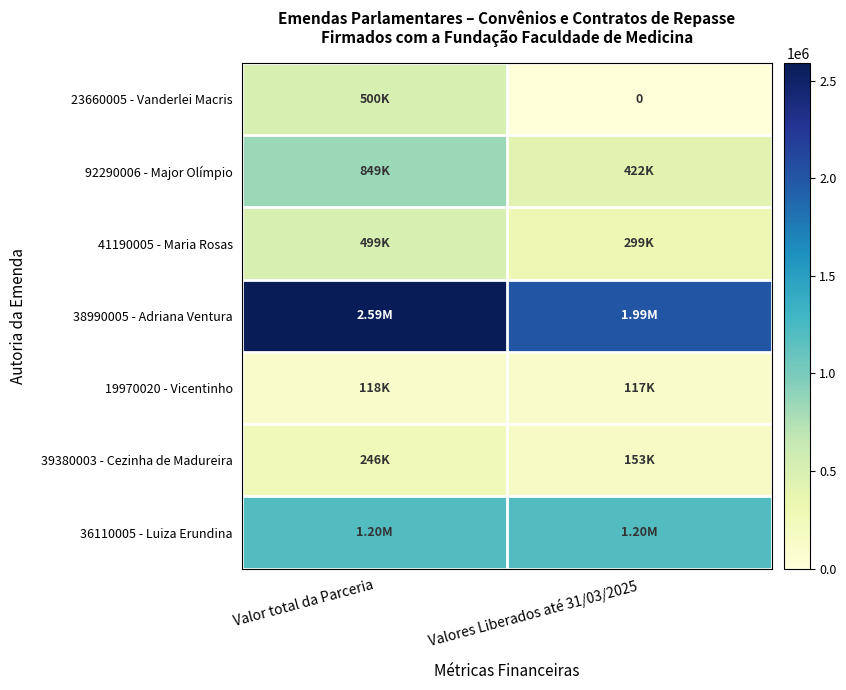

What is the highest value of the 92290006 - Major Olímpio series?

848684.0